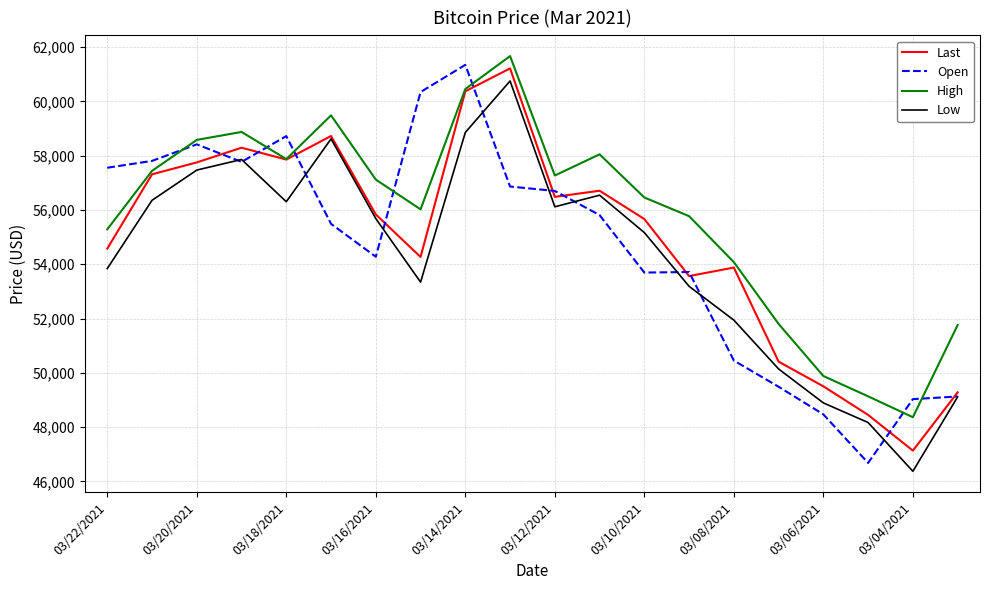

In Open, how many points are lower than both neighbors (excluding endpoints)?

4